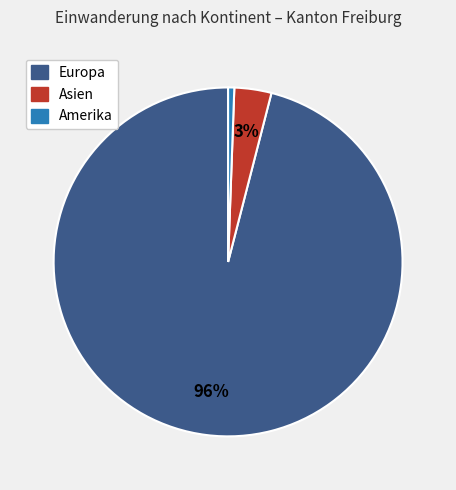

To the nearest percent, what is the average slice percentage?

33%